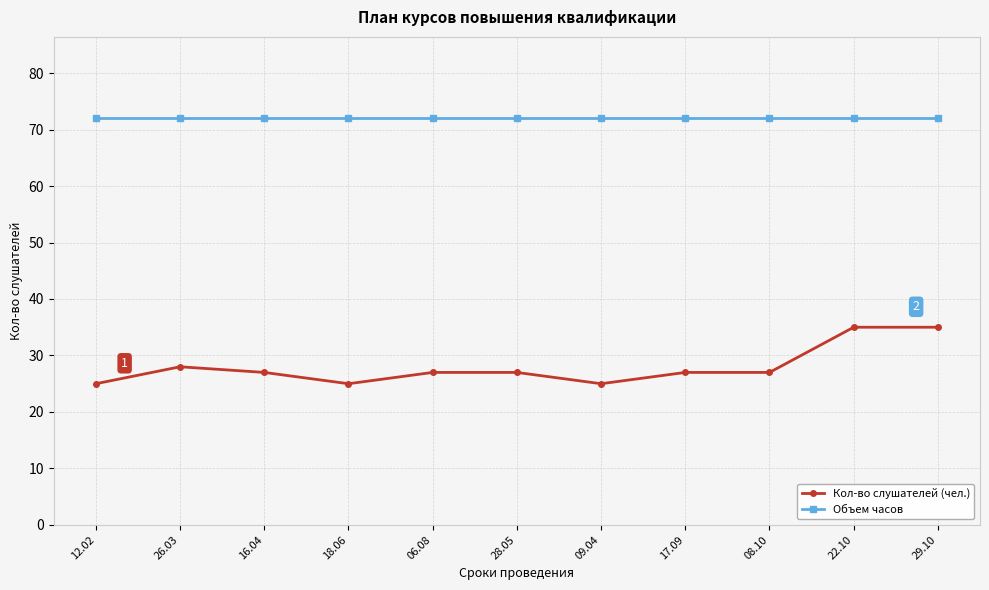

Reading right to left, transcribe all the data shown in this chart.

Кол-во слушателей (чел.): 29.10=35	22.10=35	08.10=27	17.09=27	09.04=25	28.05=27	06.08=27	18.06=25	16.04=27	26.03=28	12.02=25
Объем часов: 29.10=72	22.10=72	08.10=72	17.09=72	09.04=72	28.05=72	06.08=72	18.06=72	16.04=72	26.03=72	12.02=72